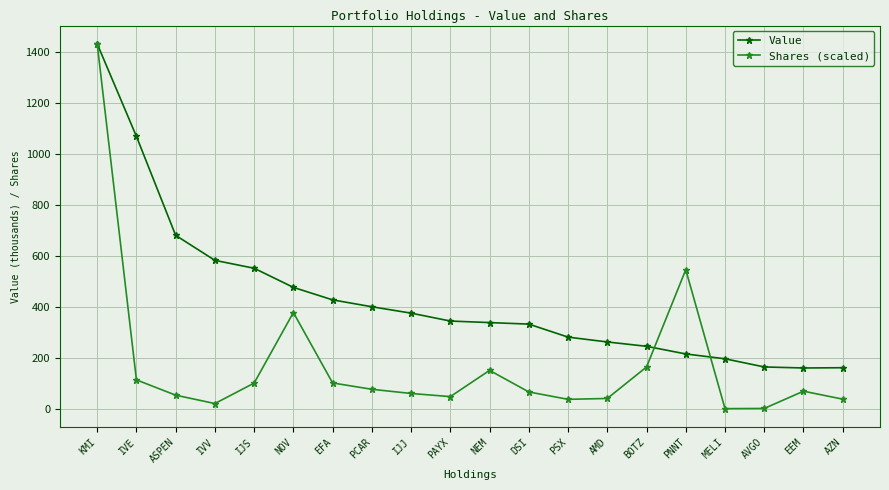

The Value series shows 264.0 at AMD. True or false?

True